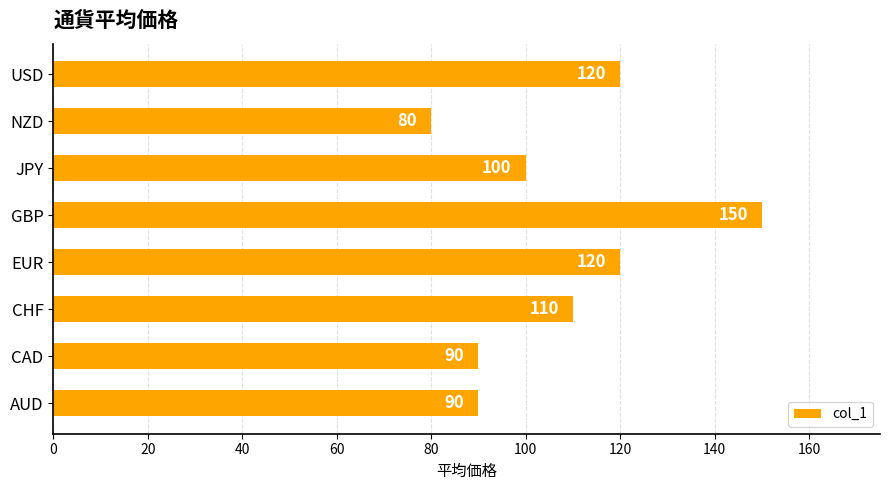

How many values are between 90 and 120?

6